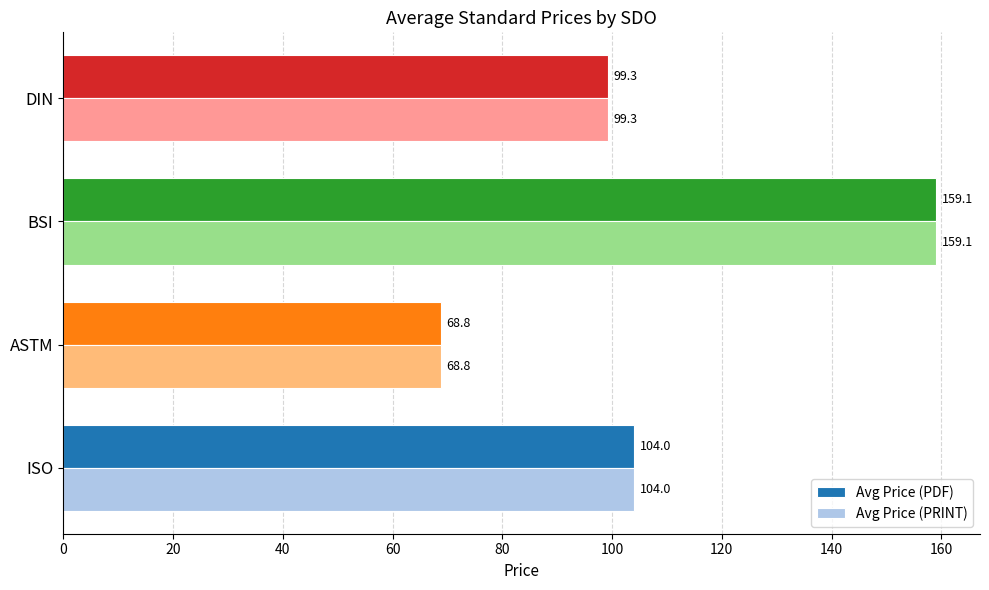

Is the value of Avg Price (PDF) at ASTM greater than the value of Avg Price (PRINT) at DIN?

No